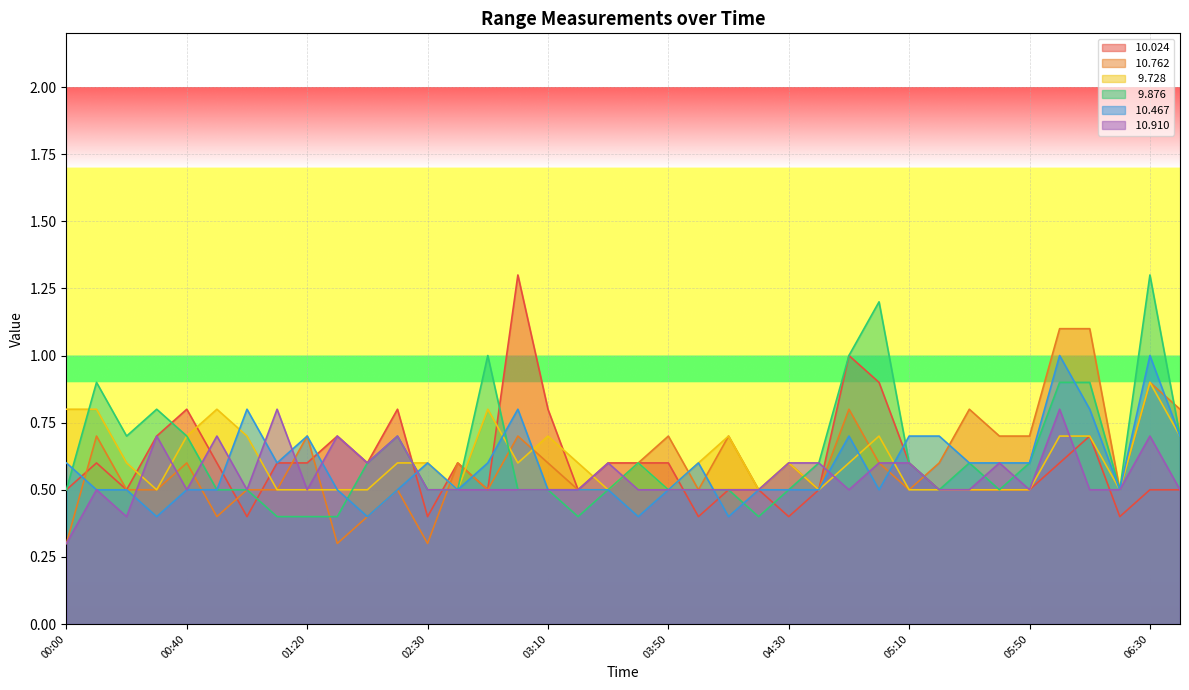

The value of  10.467 at 2007/11/29 05:30 is 1.0. True or false?

False